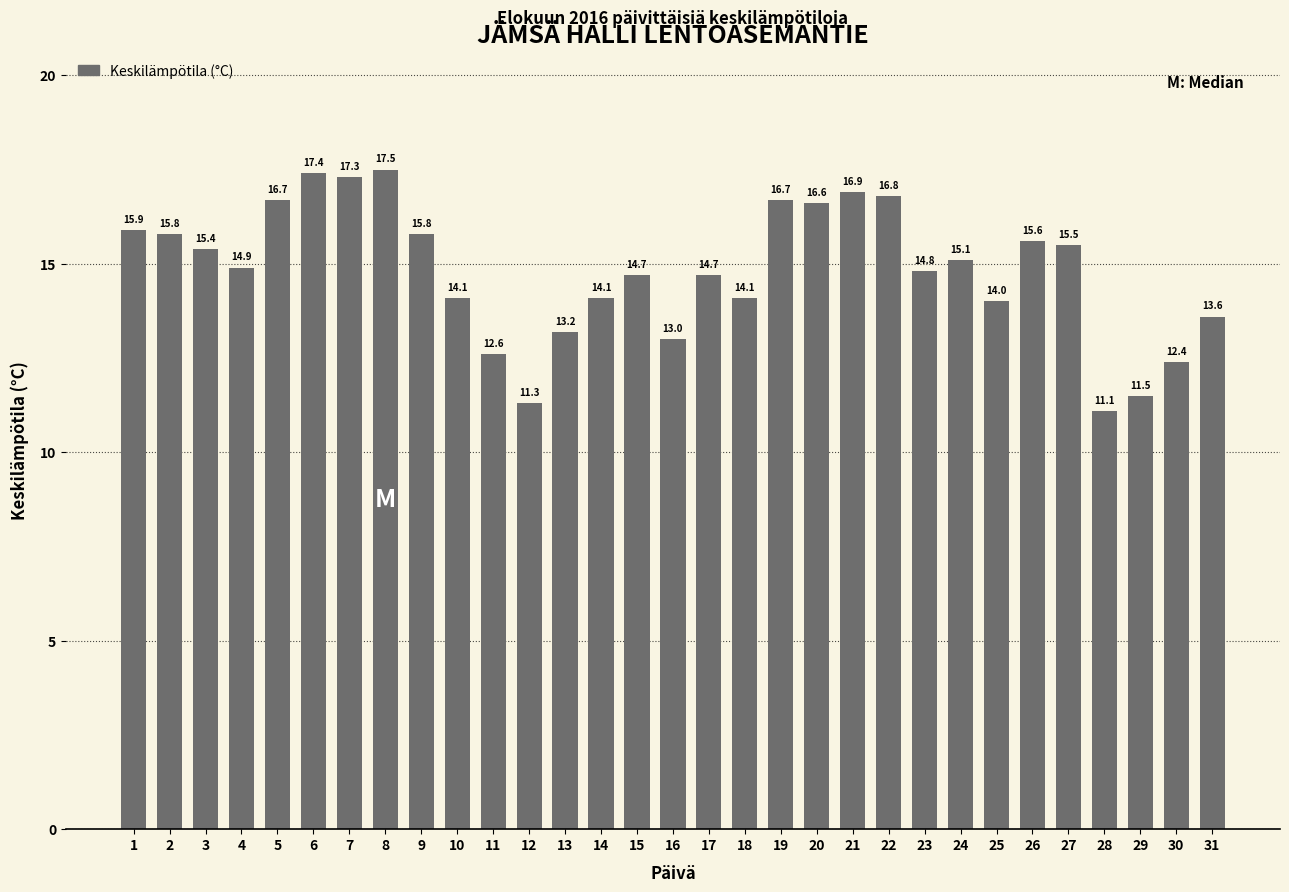

The value at 12 is 4.4. True or false?

False